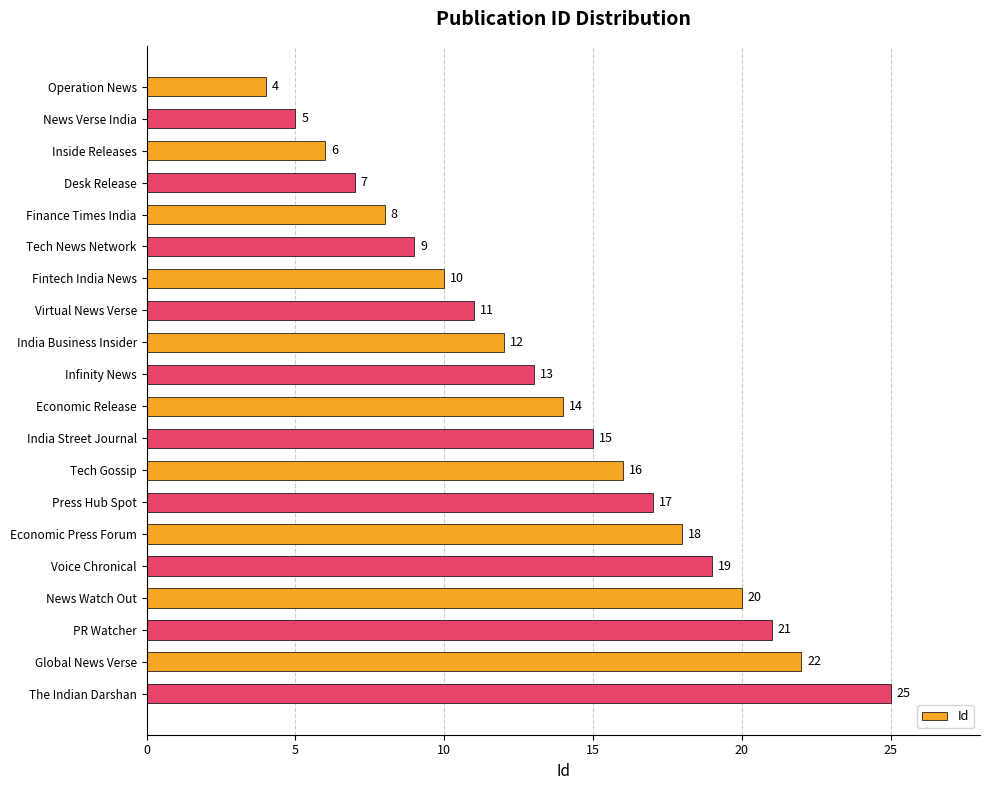

What is the ratio of the value at Operation News to the value at Infinity News?

0.3